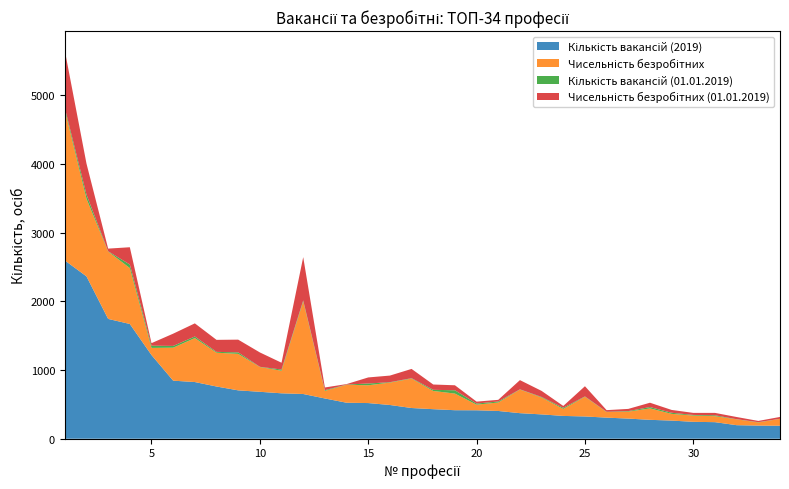

Reading right to left, what are all the values shown in this chart?

Кількість вакансій (2019): 189	191	197	241	246	264	275	293	307	324	332	354	372	404	414	415	430	447	491	519	524	586	651	661	683	704	760	825	845	1218	1670	1744	2363	2595
Чисельність безробітних: 100	46	85	87	91	98	166	101	81	287	102	246	344	123	82	242	265	428	326	259	261	110	1348	328	361	531	492	640	480	104	814	980	1131	2189
Кількість вакансій (01.01.2019): 1	4	2	13	9	16	20	8	4	5	16	8	3	15	16	48	17	6	6	26	3	11	14	18	3	22	12	23	26	32	52	4	60	31
Чисельність безробітних (01.01.2019): 27	18	32	35	30	41	63	32	24	148	27	88	134	24	28	73	77	135	96	88	7	39	630	99	209	185	175	191	178	37	251	39	451	835